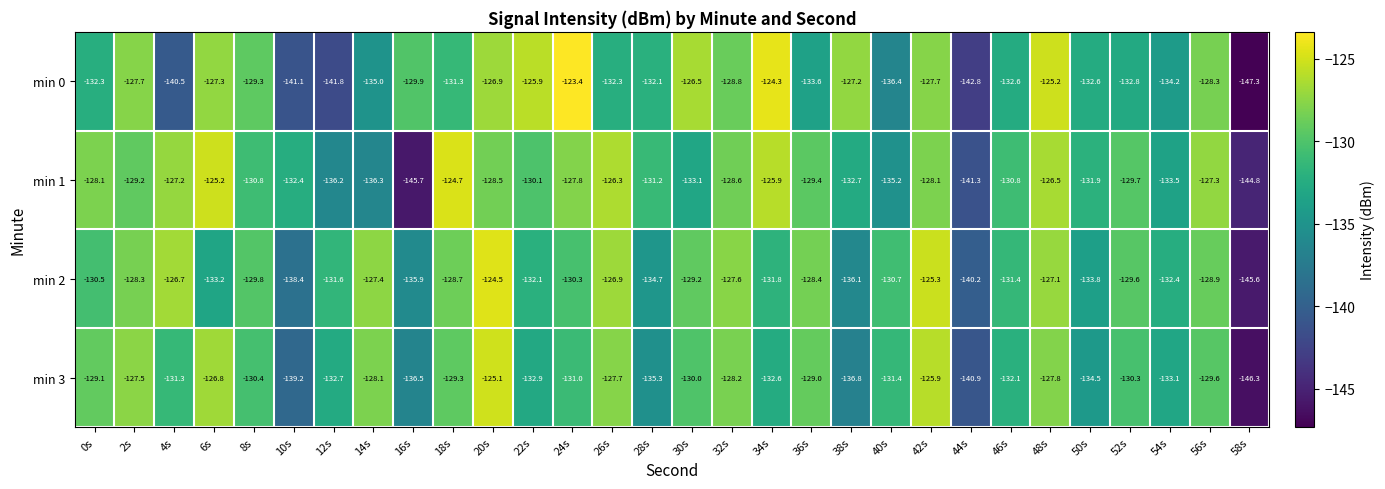

What is the total value across all series at 46s?

-526.9